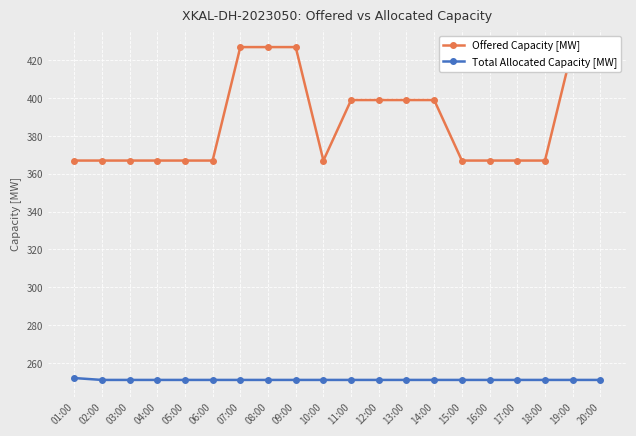

What is the average value of the Offered Capacity [MW] series?

388